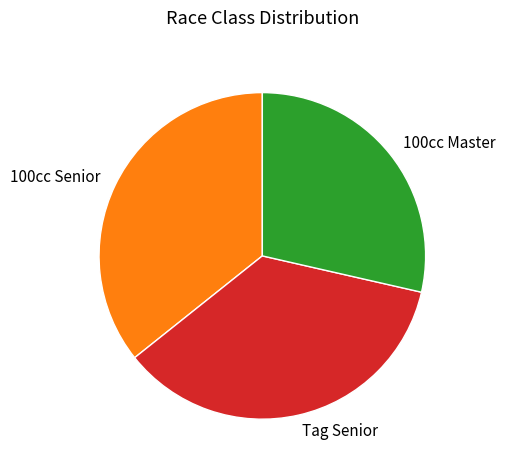

How many slices are in this pie chart?

3